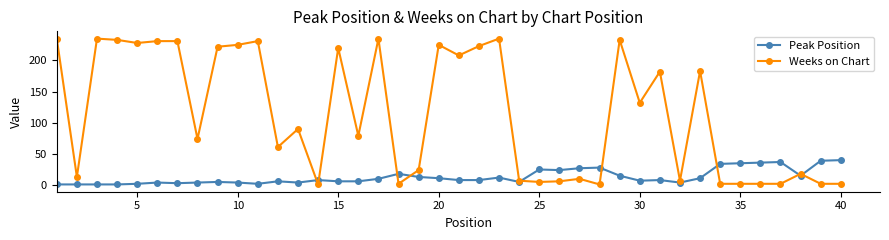

Rank the series by their maximum value, from highest to lowest.

Weeks on Chart, Peak Position